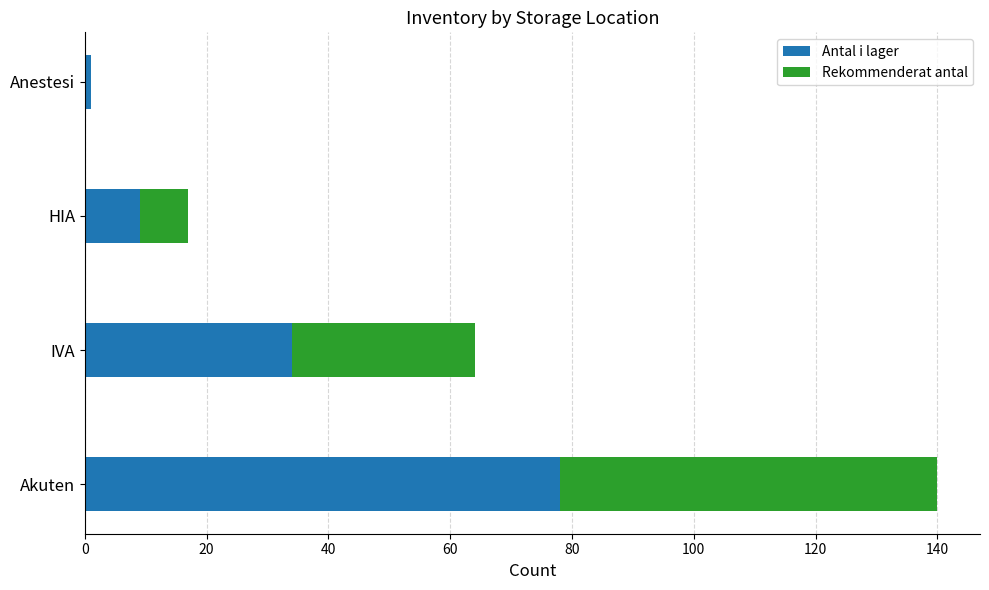

At which category is the sum across all series the highest?

Akuten